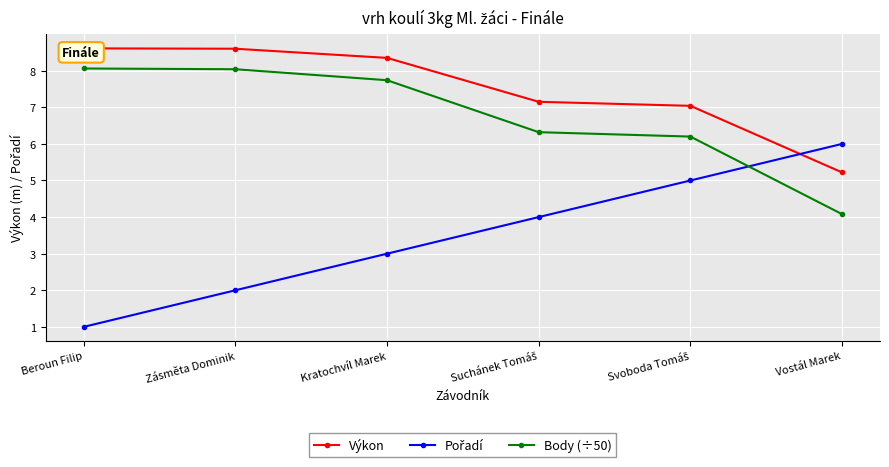

Reading left to right, extract all data points from this chart.

Výkon: Beroun Filip=8.6	Zásměta Dominik=8.6	Kratochvíl Marek=8.3	Suchánek Tomáš=7.2	Svoboda Tomáš=7.0	Vostál Marek=5.2
Pořadí: Beroun Filip=1.0	Zásměta Dominik=2.0	Kratochvíl Marek=3.0	Suchánek Tomáš=4.0	Svoboda Tomáš=5.0	Vostál Marek=6.0
Body (÷50): Beroun Filip=8.1	Zásměta Dominik=8.0	Kratochvíl Marek=7.7	Suchánek Tomáš=6.3	Svoboda Tomáš=6.2	Vostál Marek=4.1